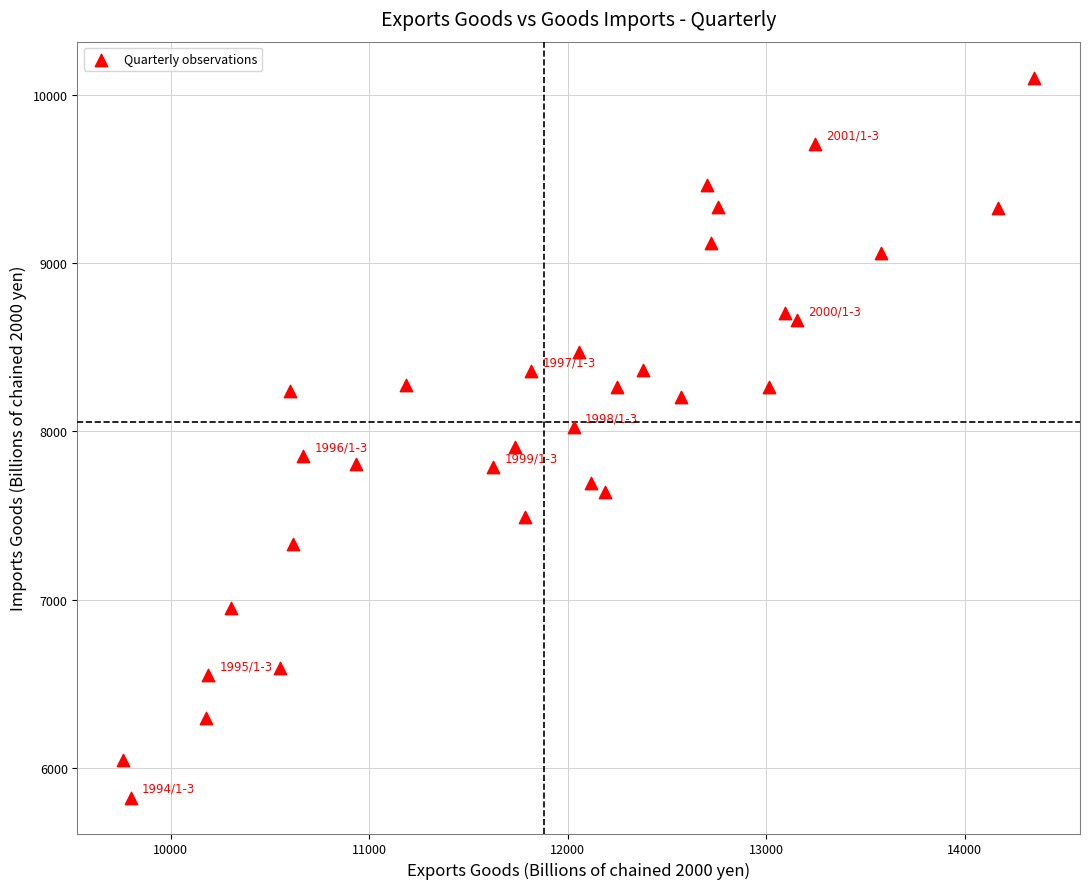

What is the range of X values (max minus min)?

4591.0